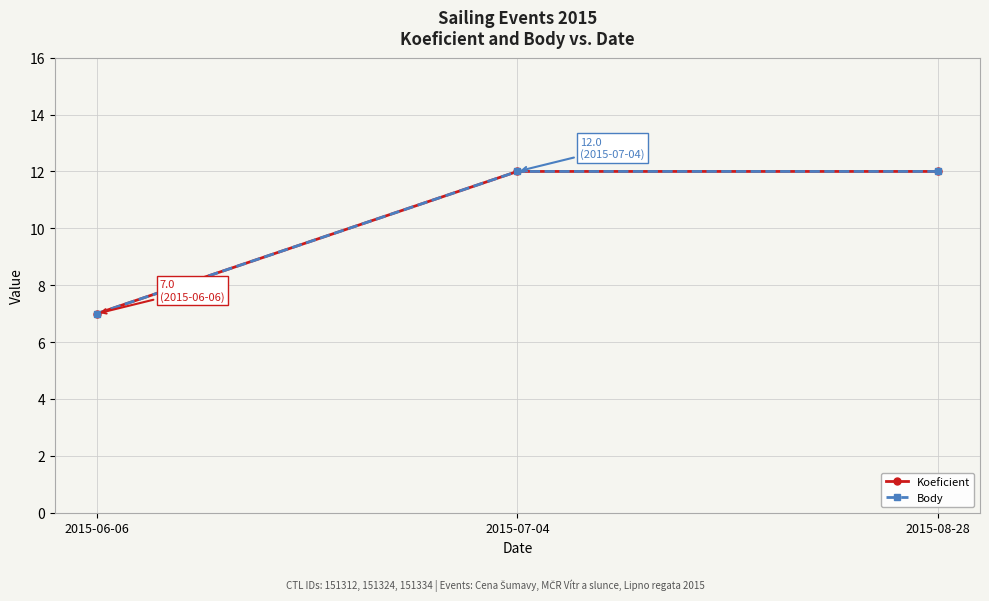

Is this an area chart (filled region under the line)?

No